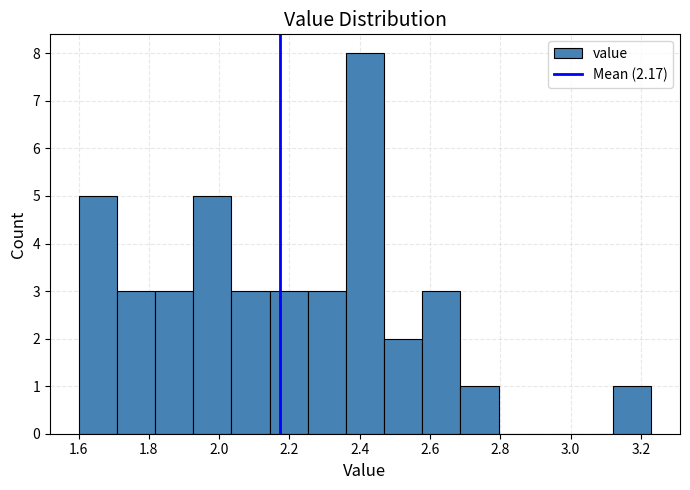

How tall is the bar that spans 2.04 to 2.14 on the x-axis? Neither the bar edges nor the heights are printed on the chart, so give them approximately, as read against the axes.

3